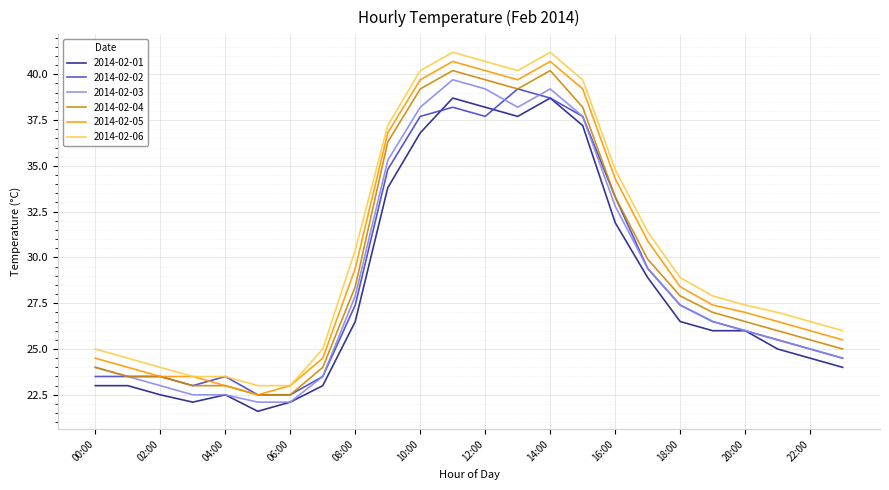

Rank the series by their maximum value, from highest to lowest.

2014-02-06, 2014-02-05, 2014-02-04, 2014-02-03, 2014-02-02, 2014-02-01